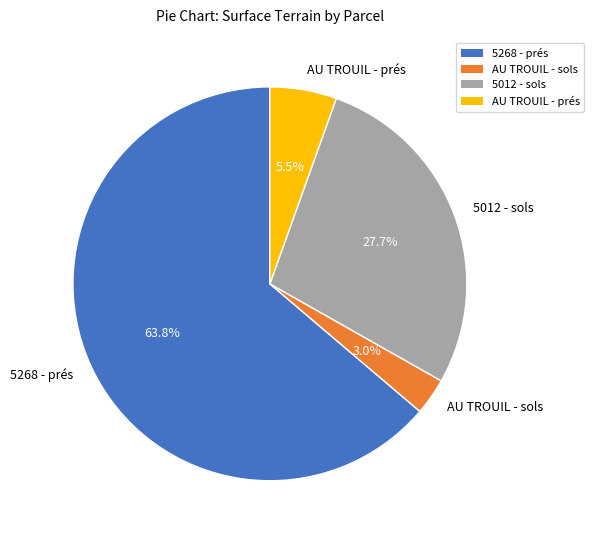

How many slices are in this pie chart?

4